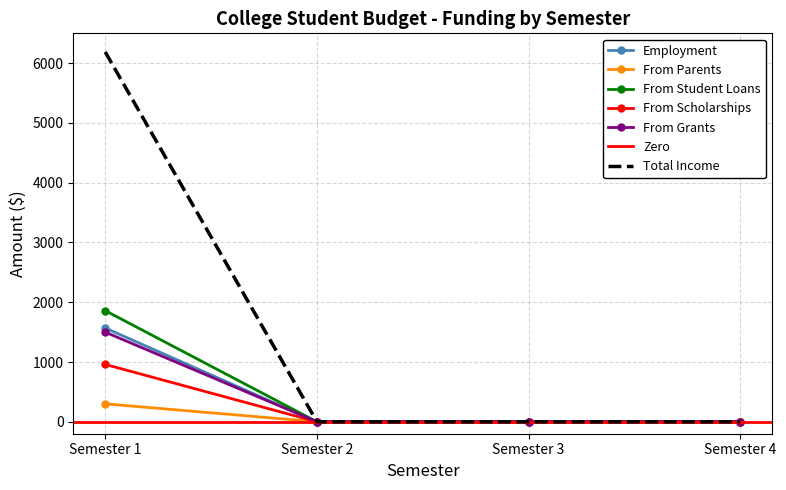

At how many categories does at least one series exceed 1650?

1